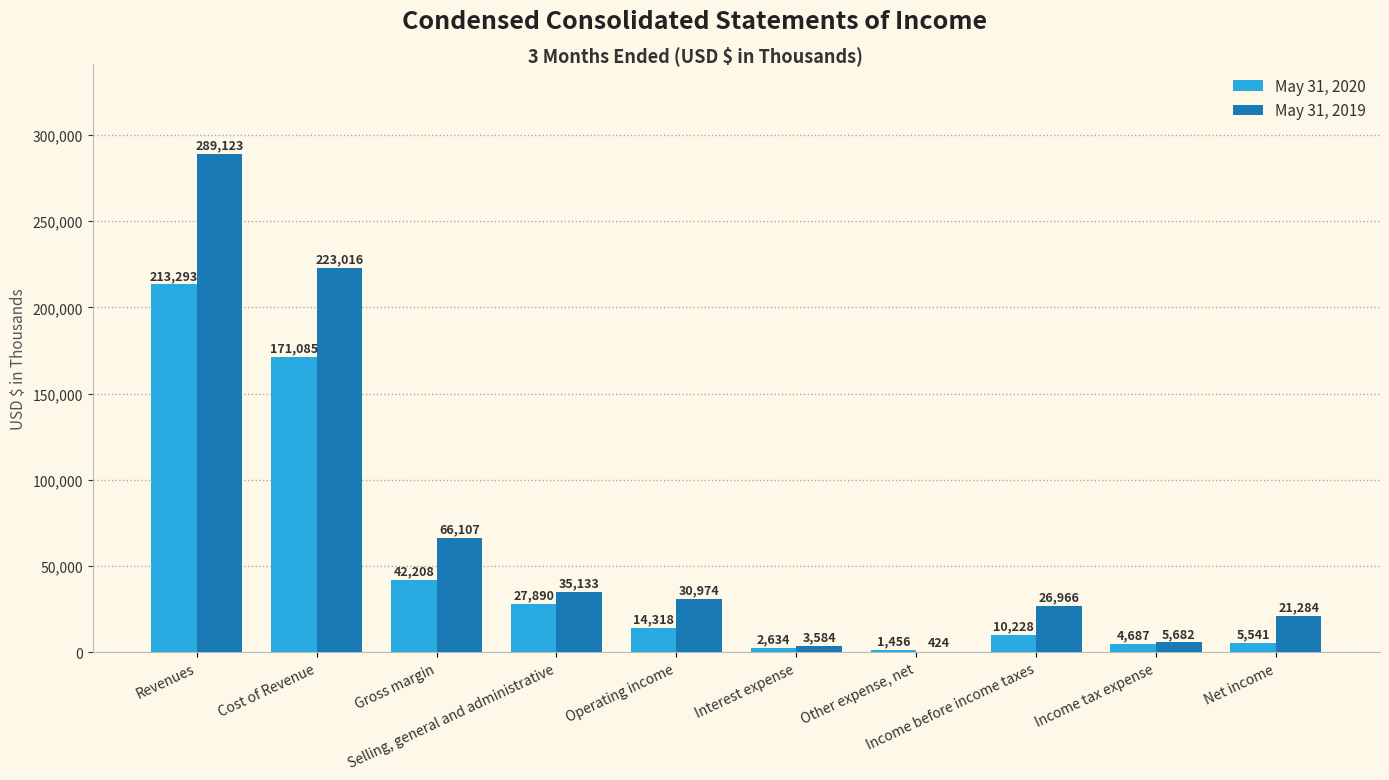

Reading right to left, what are all the values shown in this chart?

May 31, 2020: Net income=5541	Income tax expense=4687	Income before income taxes=10228	Other expense, net=1456	Interest expense=2634	Operating income=14318	Selling, general and administrative=27890	Gross margin=42208	Cost of Revenue=171085	Revenues=213293
May 31, 2019: Net income=21284	Income tax expense=5682	Income before income taxes=26966	Other expense, net=424	Interest expense=3584	Operating income=30974	Selling, general and administrative=35133	Gross margin=66107	Cost of Revenue=223016	Revenues=289123